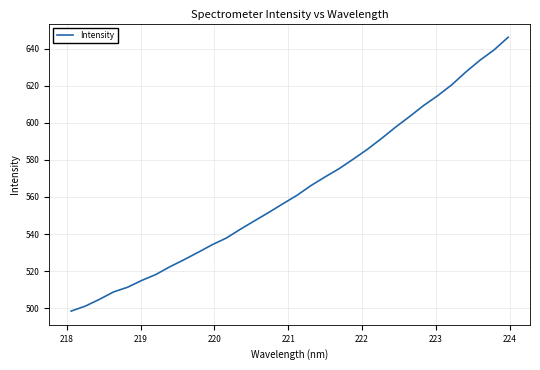

What is the minimum value shown in the chart?

498.4